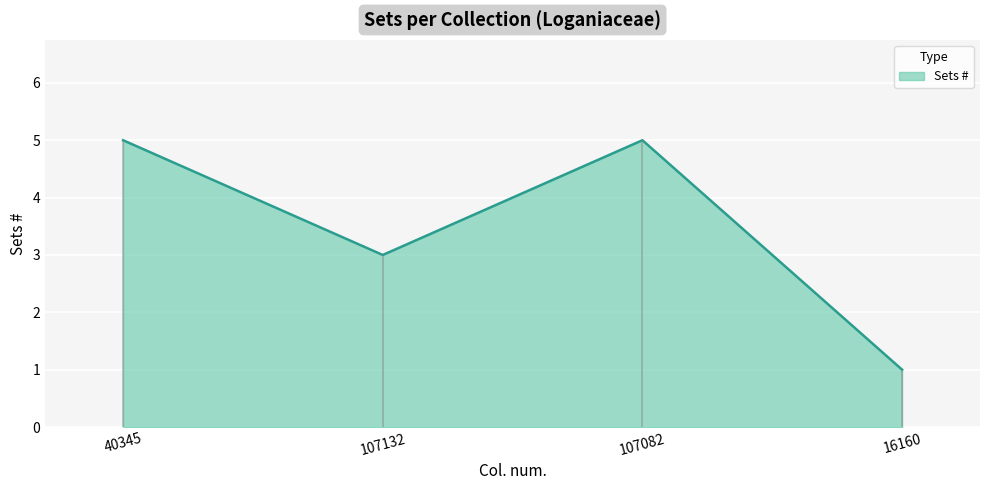

What is the sum of all values?

14